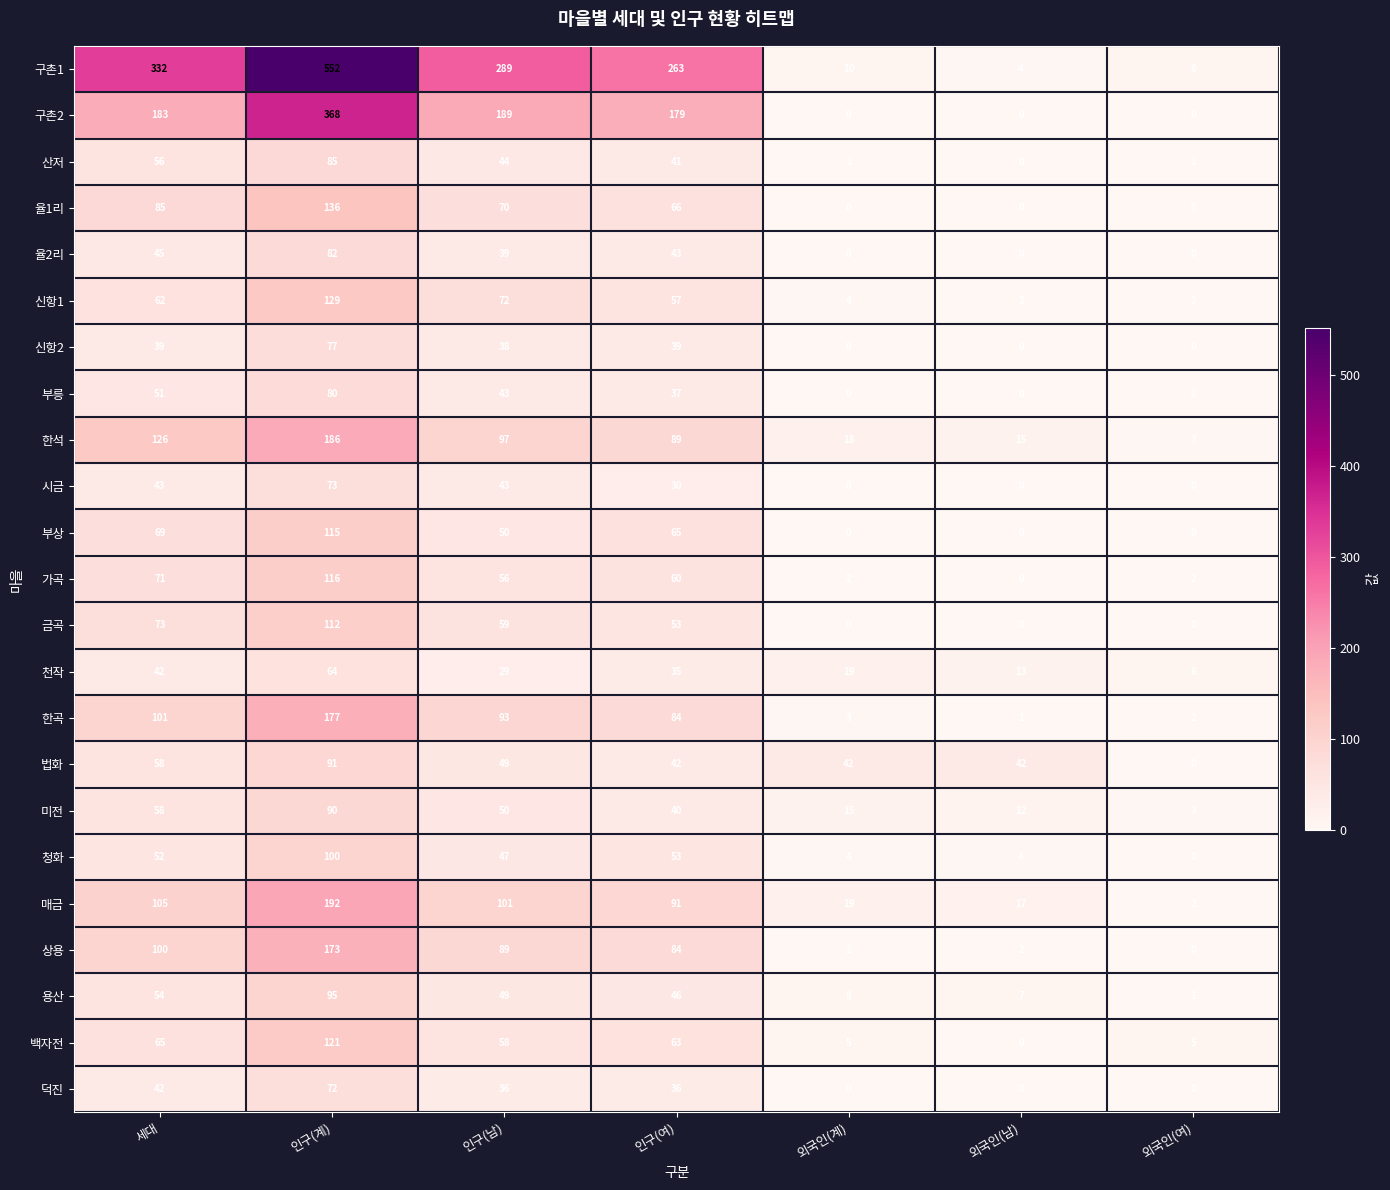

What is the sum of the 부상 values at 세대 and 외국인(여)?

69